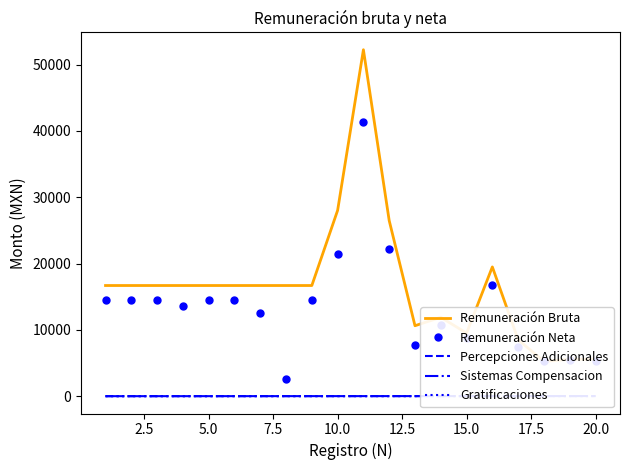

What is the maximum value for Remuneración Bruta?

52229.0